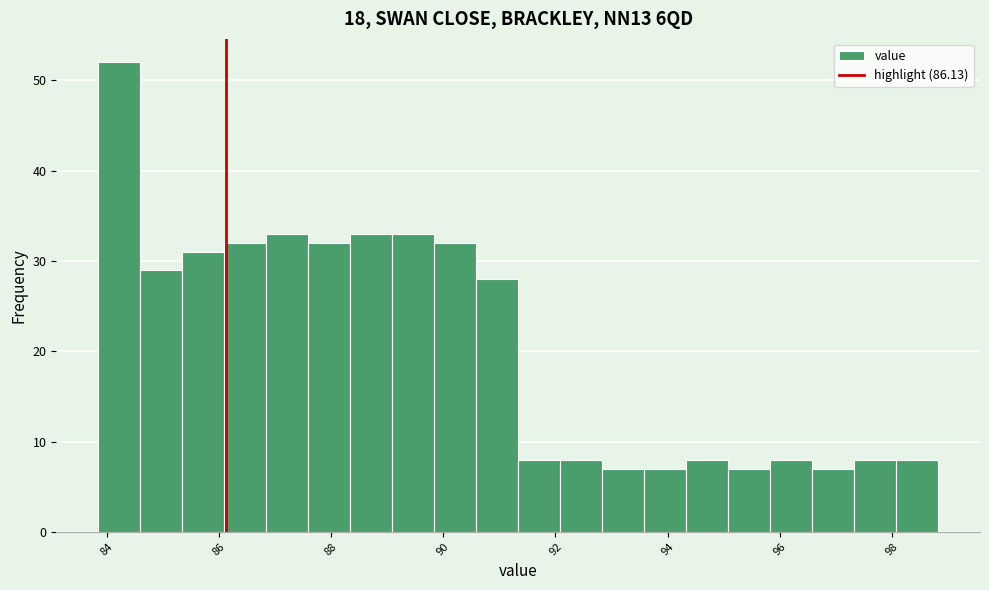

Around what value on the x-axis is the tallest bar? Give the approximate position of its centre, as read against the axis.

84.2